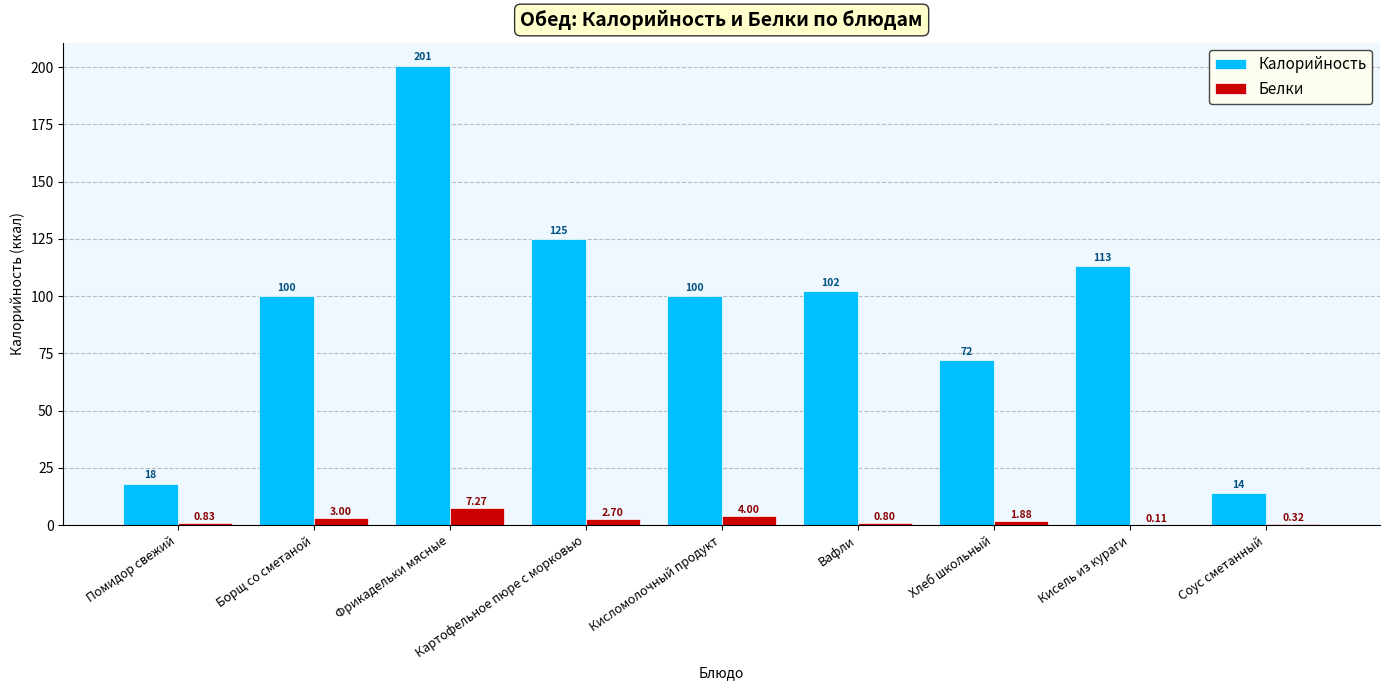

At which category is the sum across all series the highest?

Фрикадельки мясные